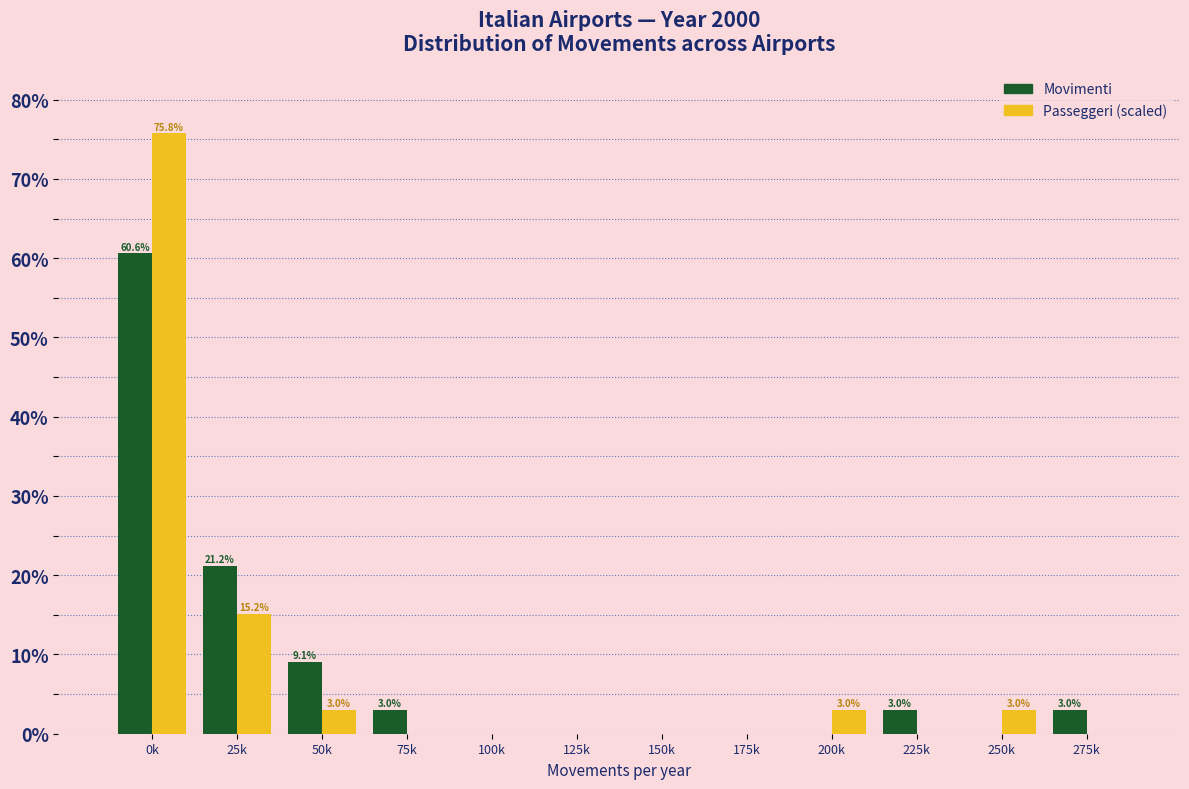

Reading left to right, transcribe all the data shown in this chart.

Movimenti: 0k=60.6	25k=21.2	50k=9.1	75k=3.0	100k=0.0	125k=0.0	150k=0.0	175k=0.0	200k=0.0	225k=3.0	250k=0.0	275k=3.0
Passeggeri (scaled): 0k=75.8	25k=15.2	50k=3.0	75k=0.0	100k=0.0	125k=0.0	150k=0.0	175k=0.0	200k=3.0	225k=0.0	250k=3.0	275k=0.0